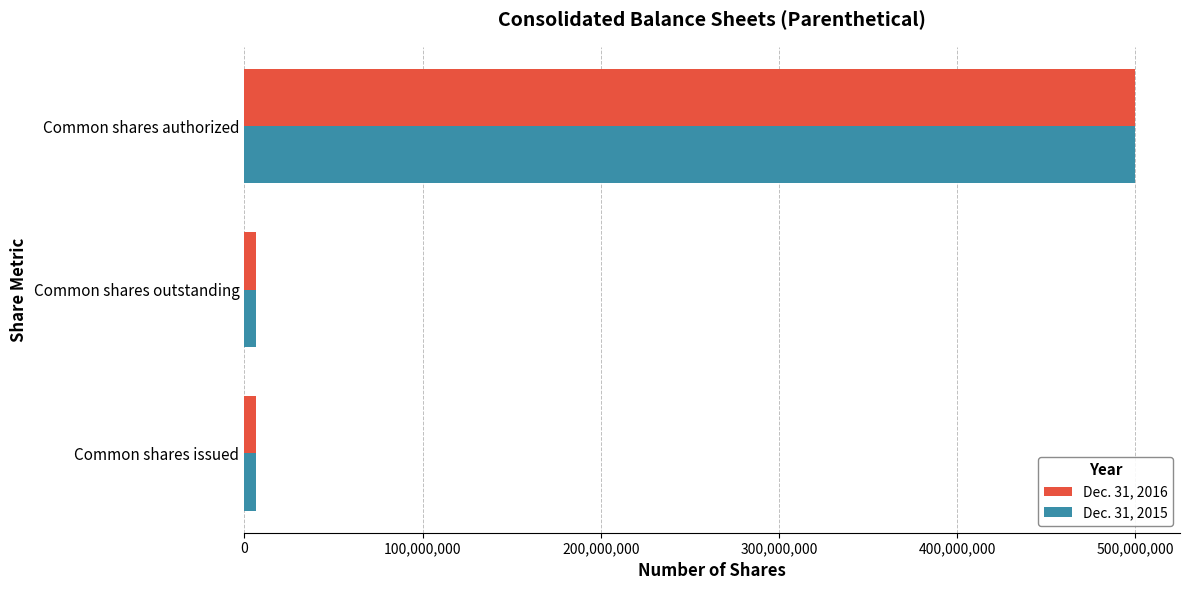

What are all the series names shown in the legend?

Dec. 31, 2016, Dec. 31, 2015